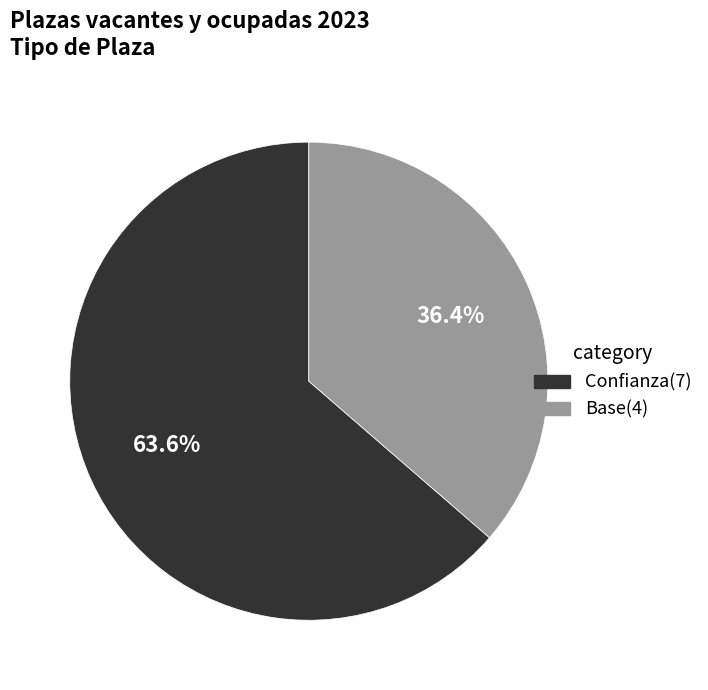

Does Confianza represent more than half of the total?

Yes